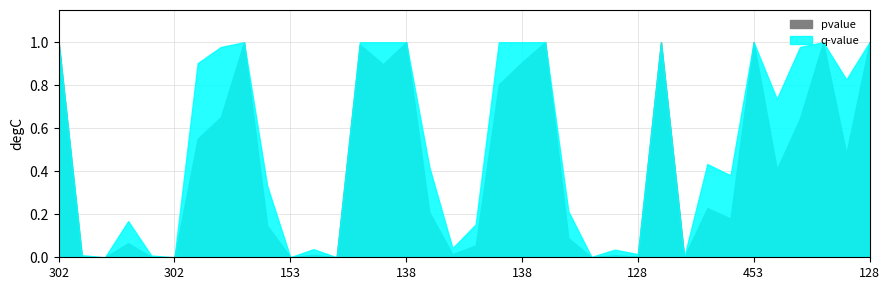

Is the value of pvalue at 153 greater than the value of q-value at 128?

No